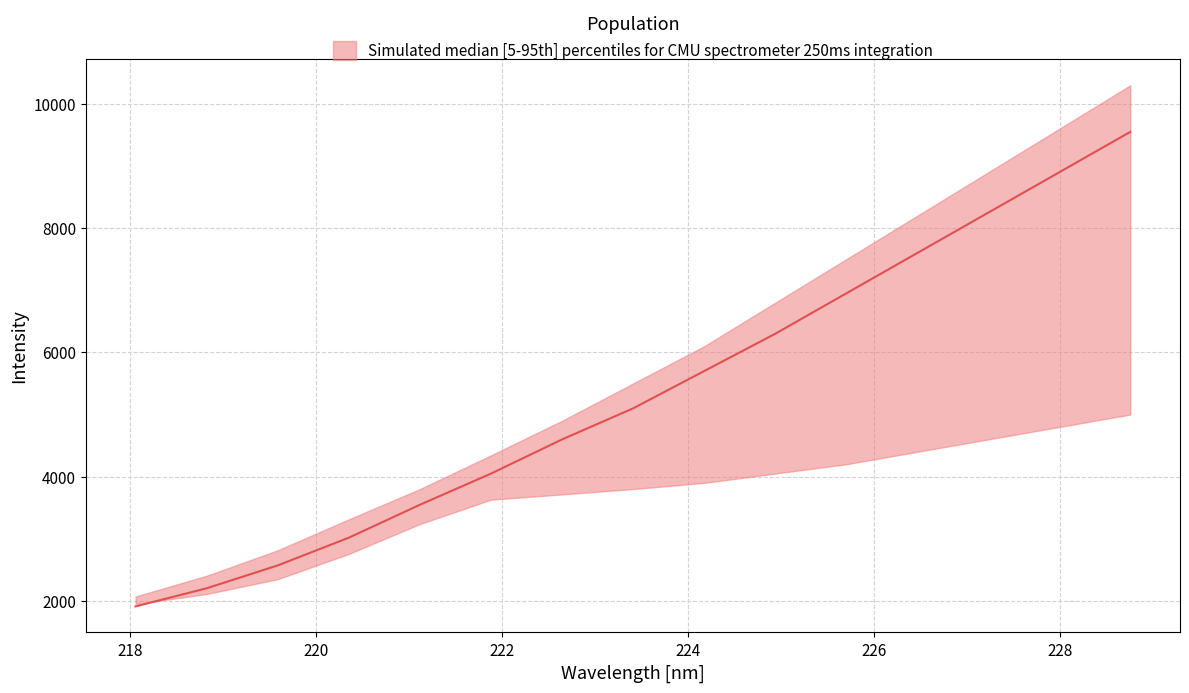

Is the value of median at 12 greater than the value of lower at 8?

Yes